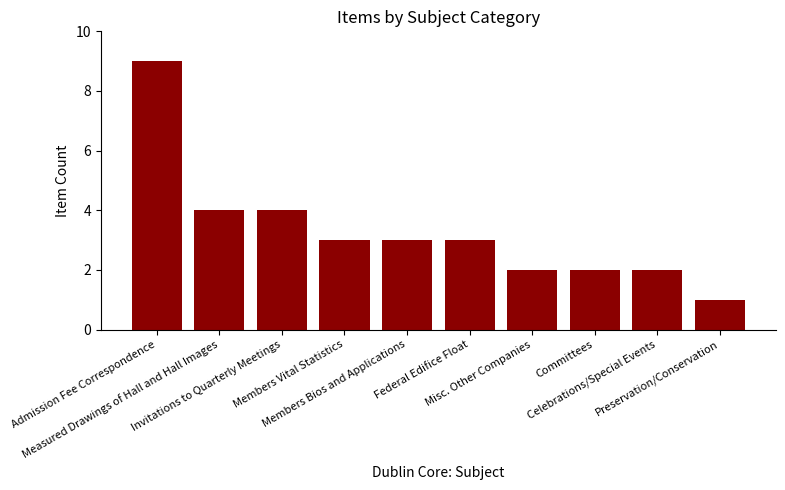

What is the value of the 1st bar from the left?

9